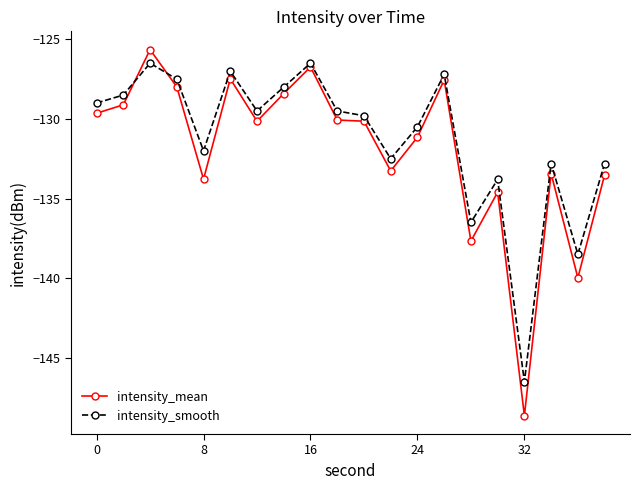

At how many categories does at least one series exceed -146?

19